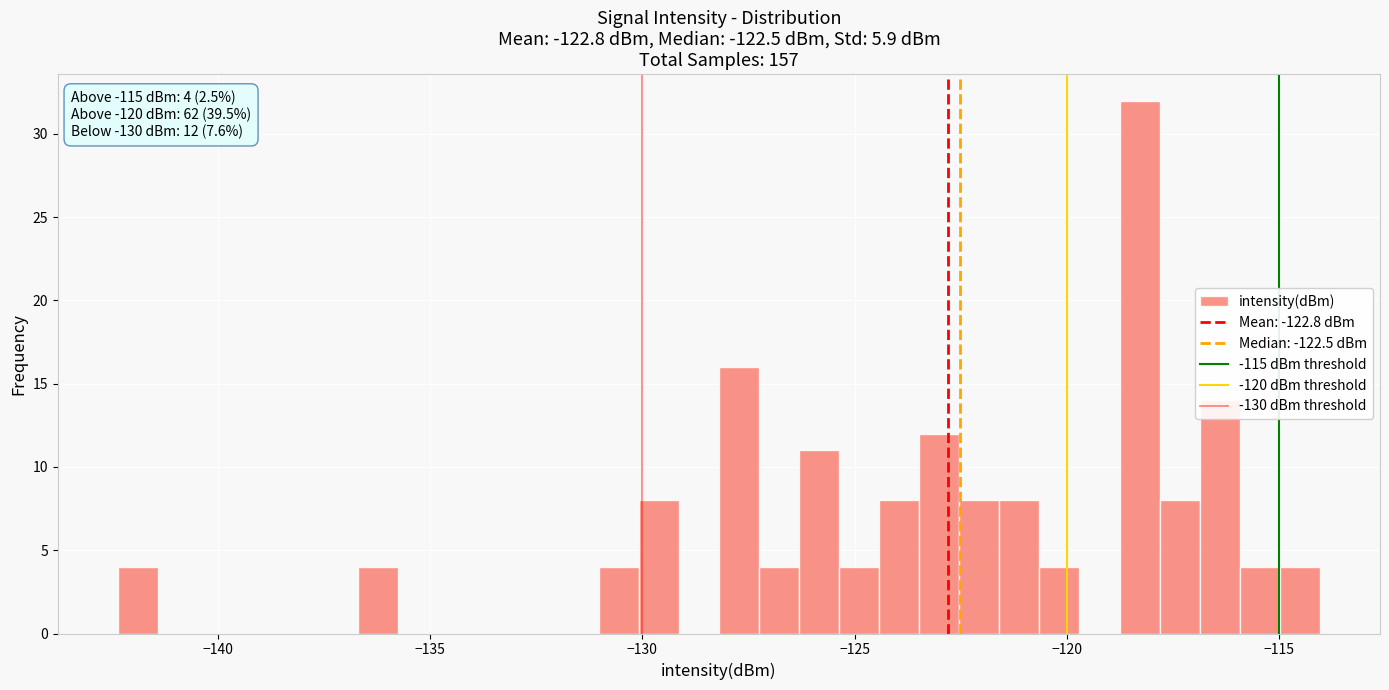

Around what value on the x-axis is the tallest bar? Give the approximate position of its centre, as read against the axis.

-118.5